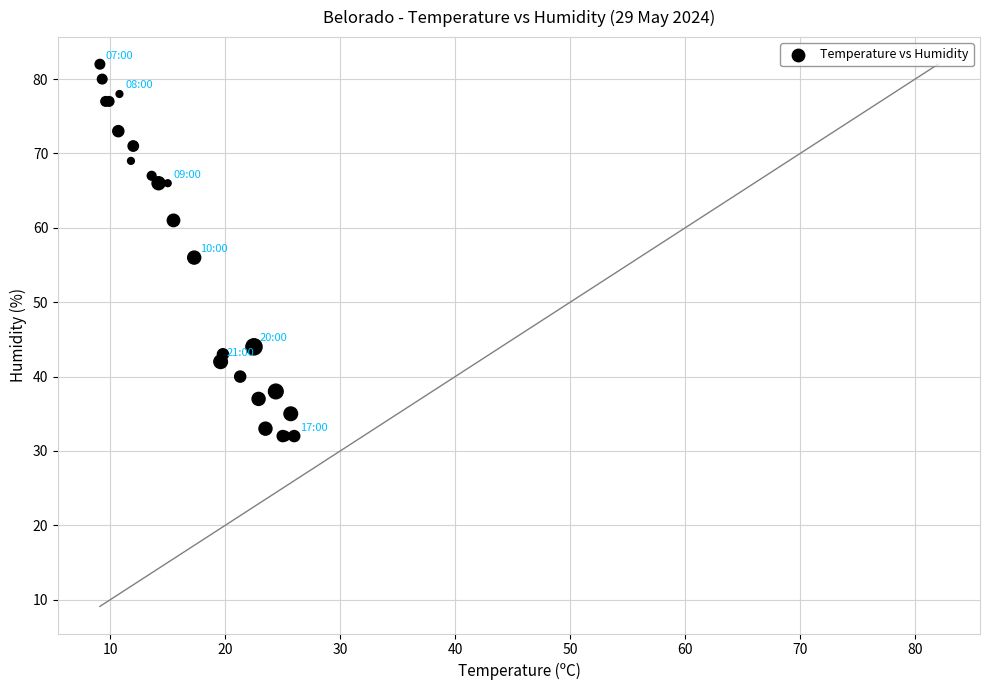

What Y value in the scatter plot is closest to 57?

56